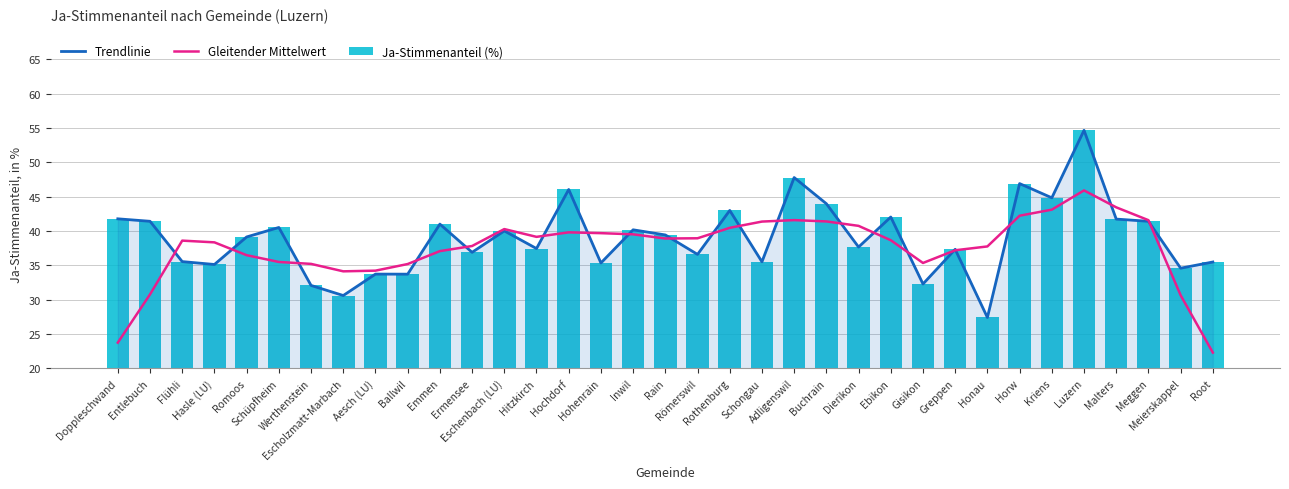

Which has a higher value, Eschenbach (LU) or Honau?

Eschenbach (LU)